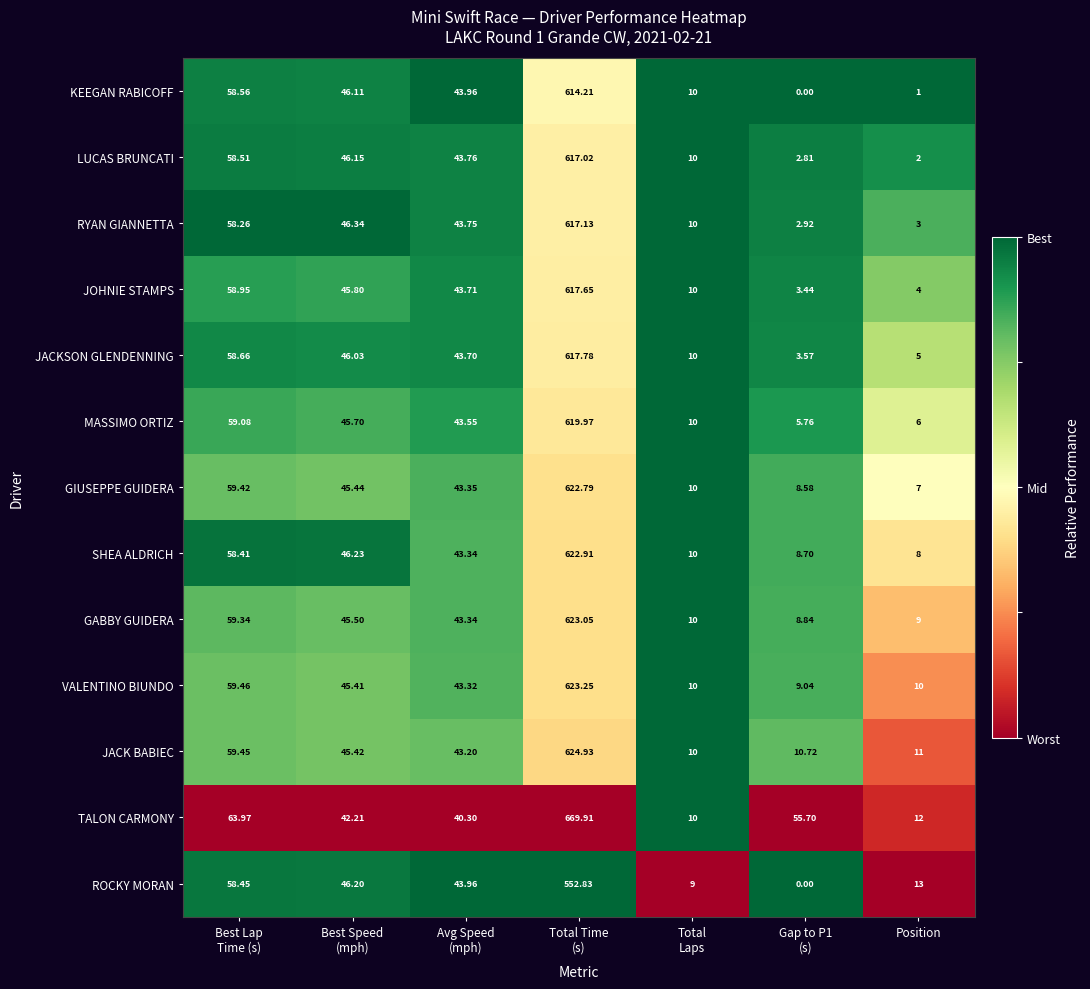

At Position, list the series in order from largest to smallest.

ROCKY MORAN, TALON CARMONY, JACK BABIEC, VALENTINO BIUNDO, GABBY GUIDERA, SHEA ALDRICH, GIUSEPPE GUIDERA, MASSIMO ORTIZ, JACKSON GLENDENNING, JOHNIE STAMPS, RYAN GIANNETTA, LUCAS BRUNCATI, KEEGAN RABICOFF